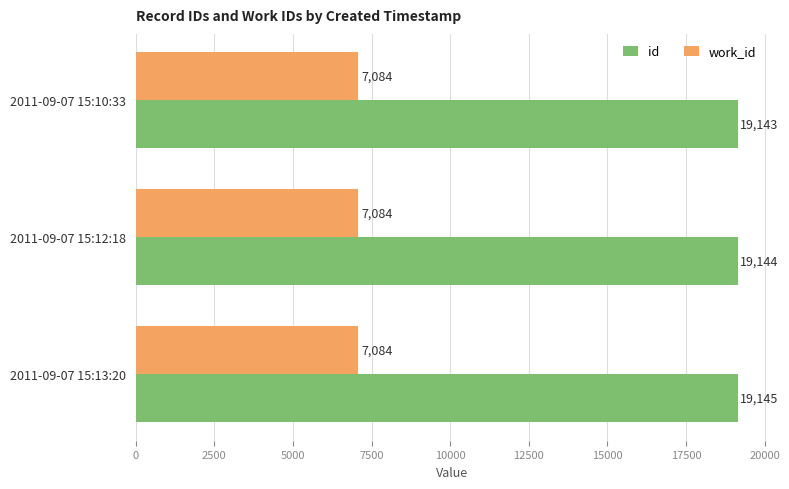

True or false: work_id has a value of 12299 at 2011-09-07 15:12:18.

False